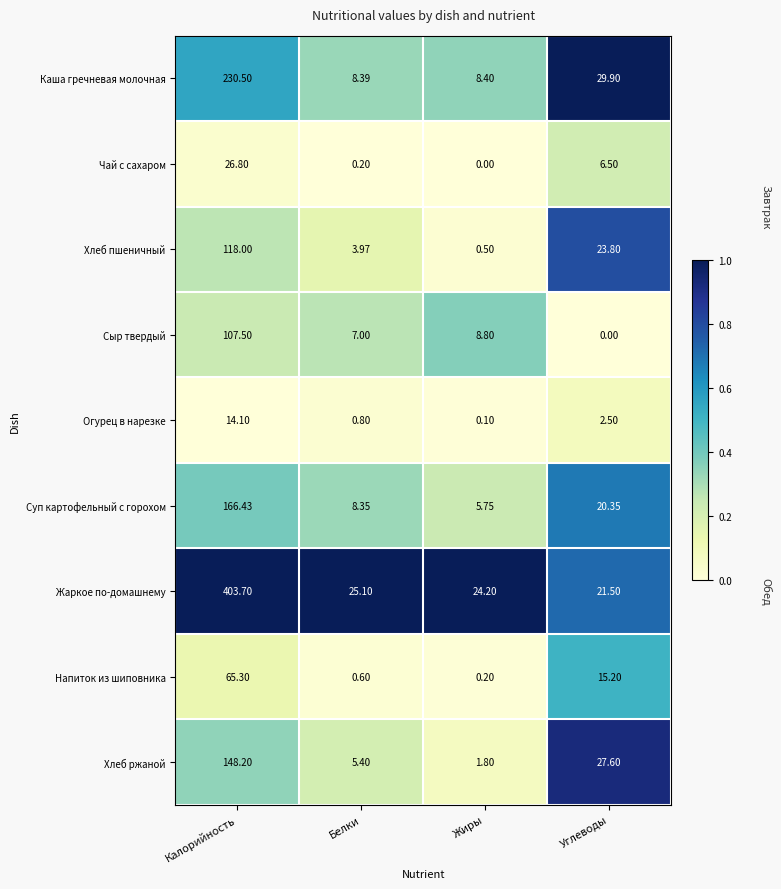

Which series changed the most between Жиры and Углеводы?

Хлеб ржаной